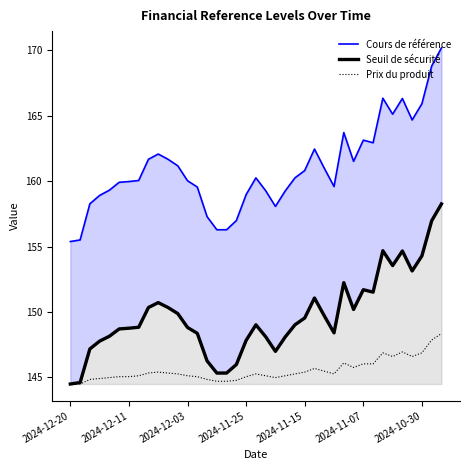

True or false: Seuil de sécurité and Prix du produit cross at least once.

False